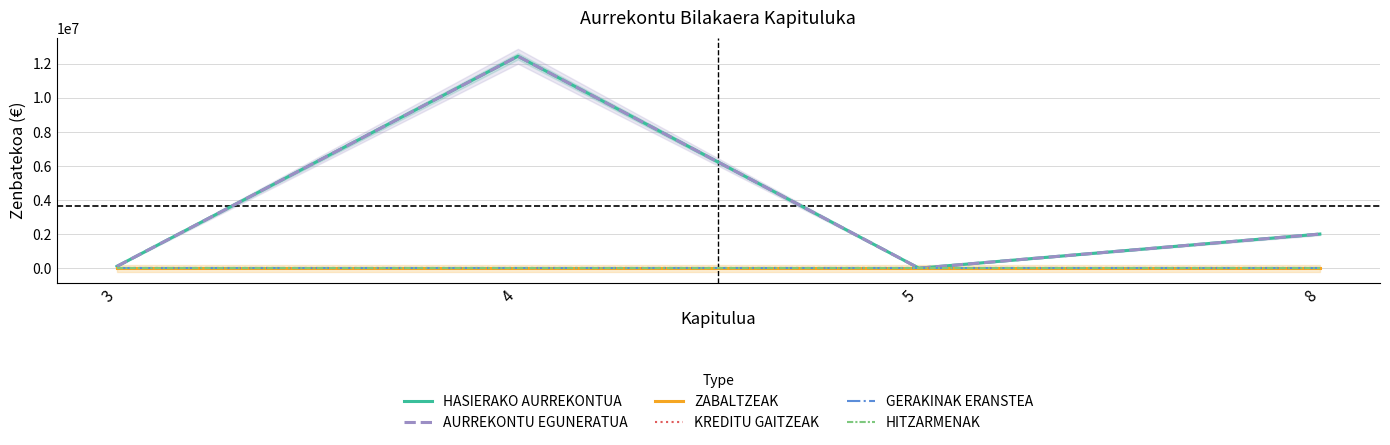

Rank the series at 3 from lowest to highest value.

ZABALTZEAK, KREDITU GAITZEAK, GERAKINAK ERANSTEA, HITZARMENAK, HASIERAKO AURREKONTUA, AURREKONTU EGUNERATUA